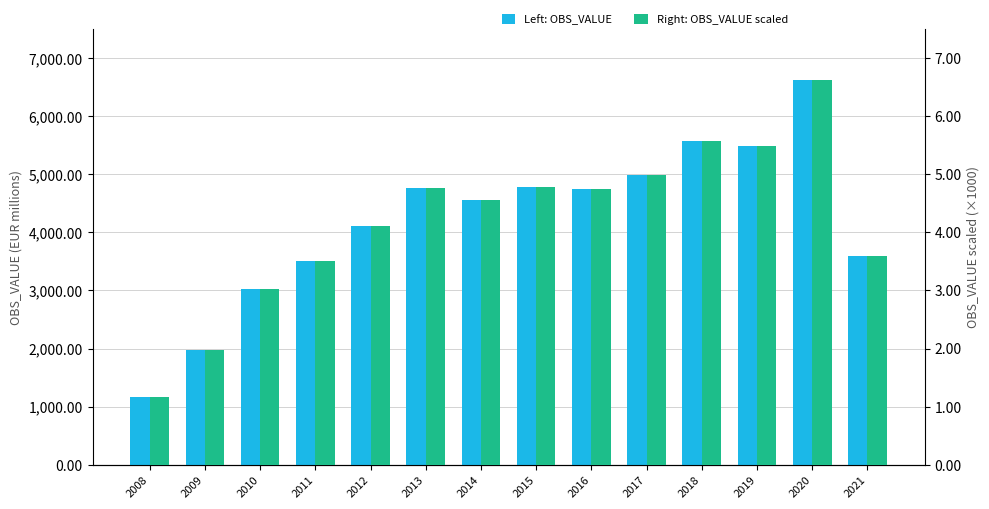

Is the value of OBS_VALUE scaled at 2021 greater than the value of OBS_VALUE at 2013?

No